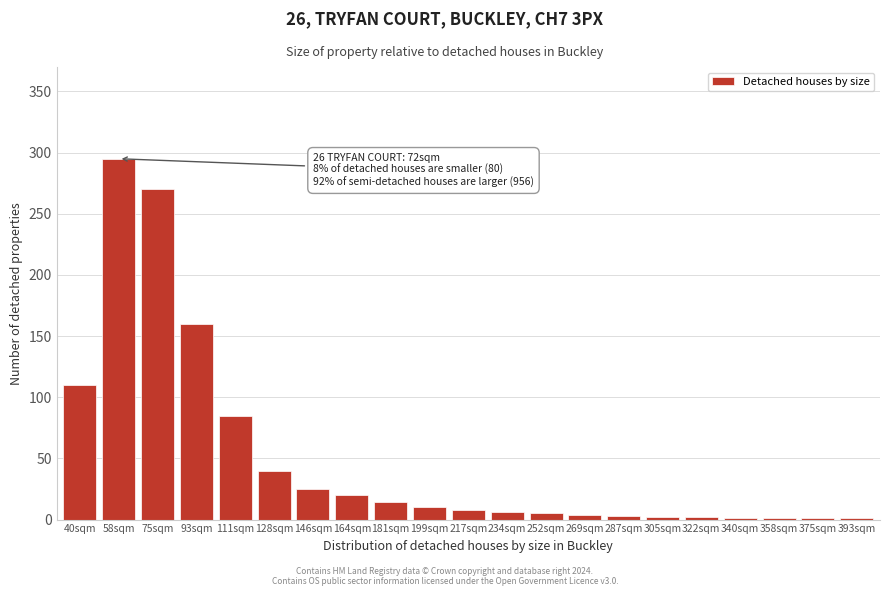

Between 217sqm and 58sqm, which is larger?

58sqm